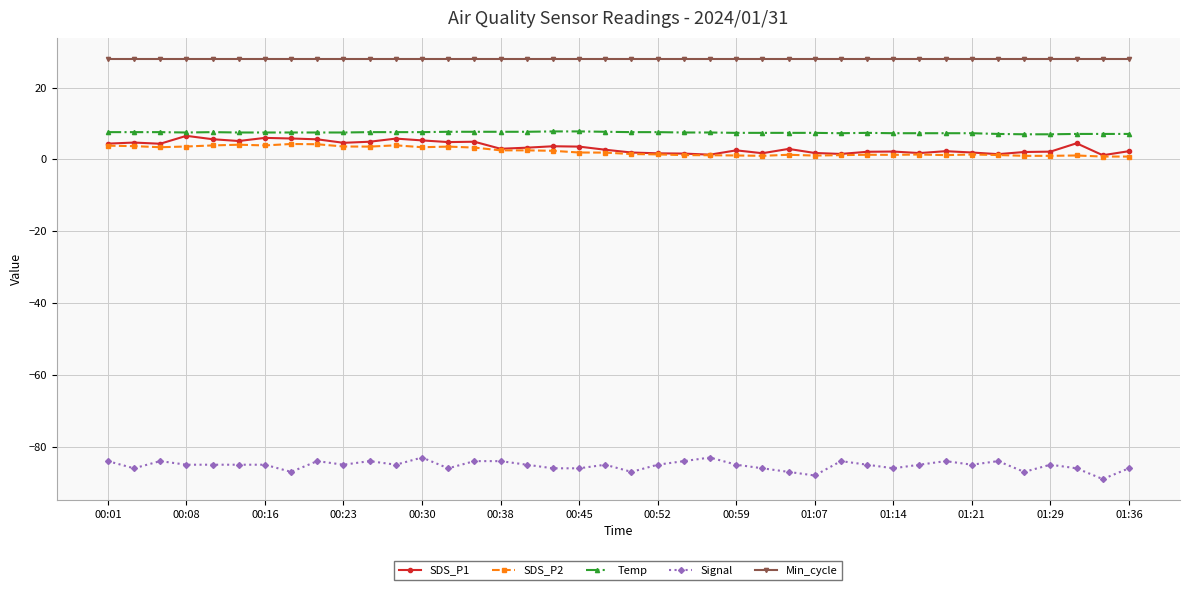

Which series has the largest total across all categories?

Min_cycle